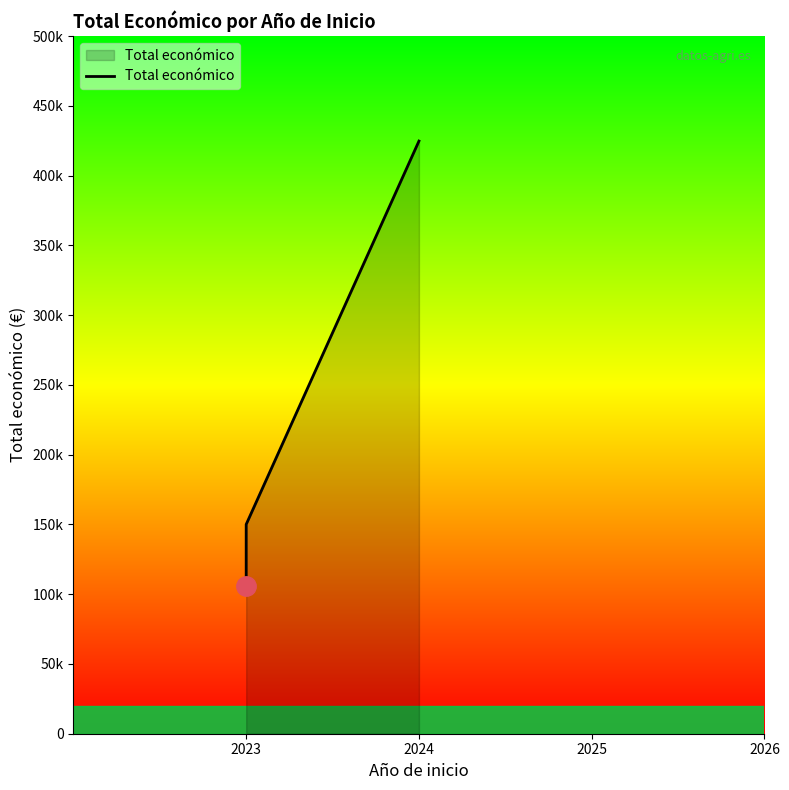

What is the smallest value displayed?

105516